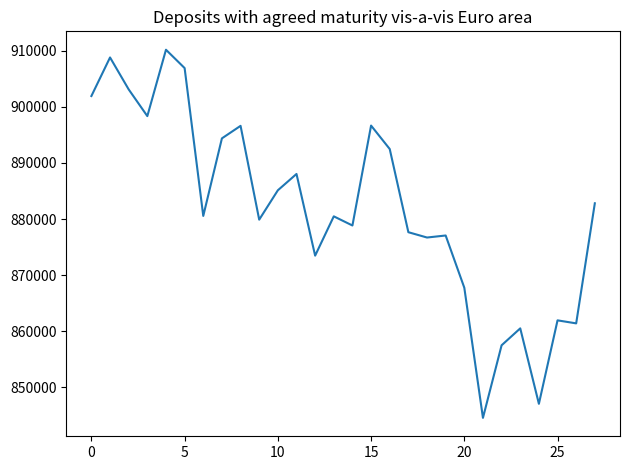

What is the greatest value displayed?

910152.3